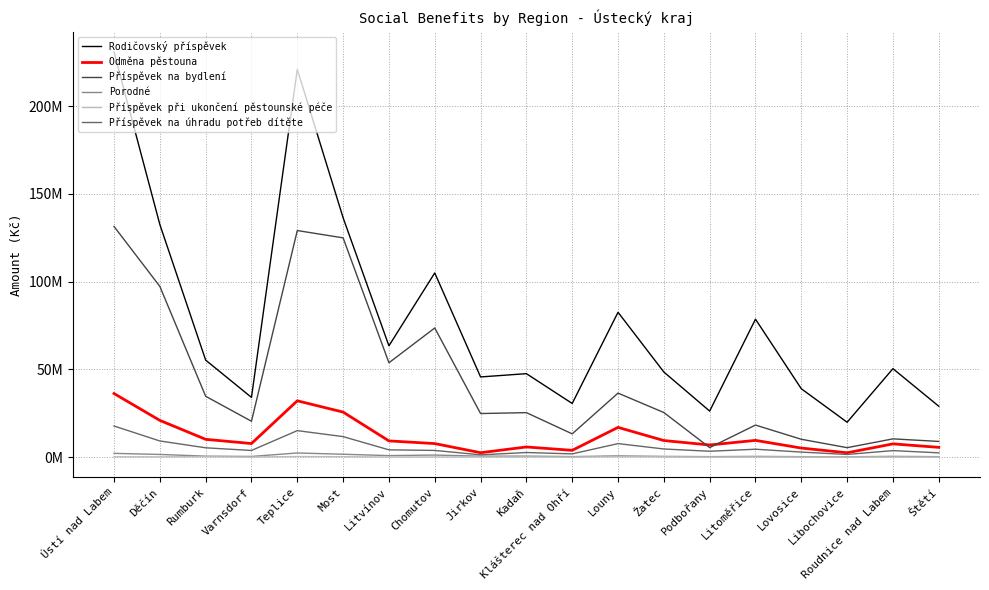

What is the greatest value displayed?

230734517.7